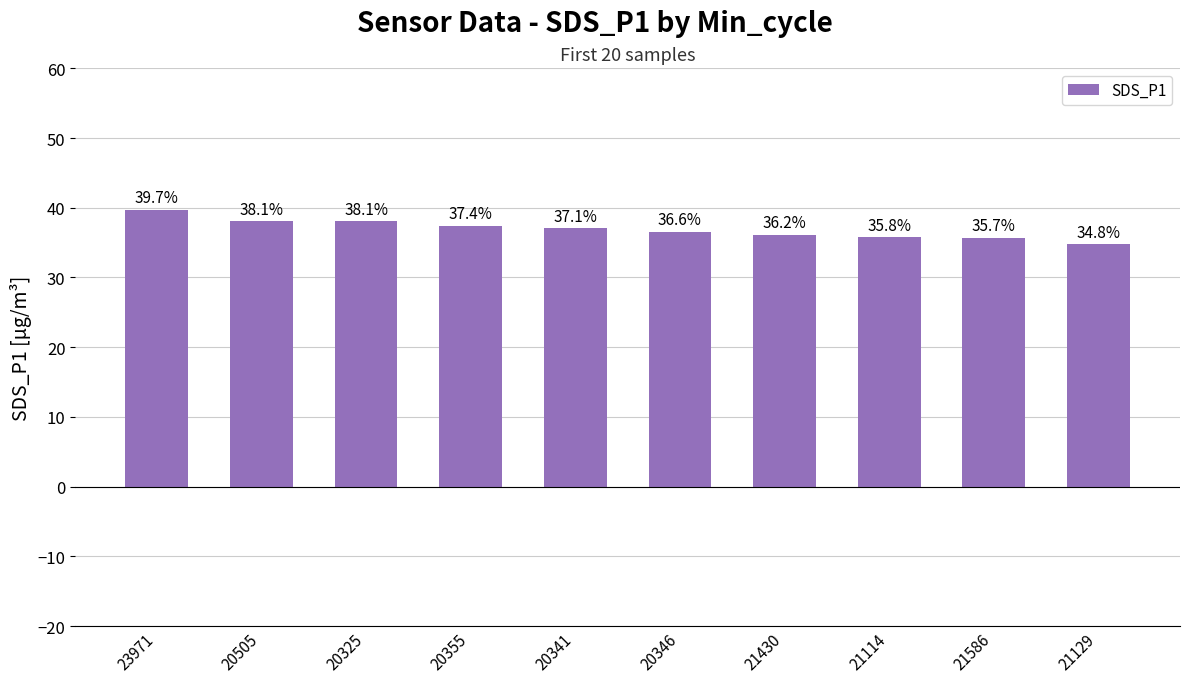

At which label does the data first exceed 37?

23971